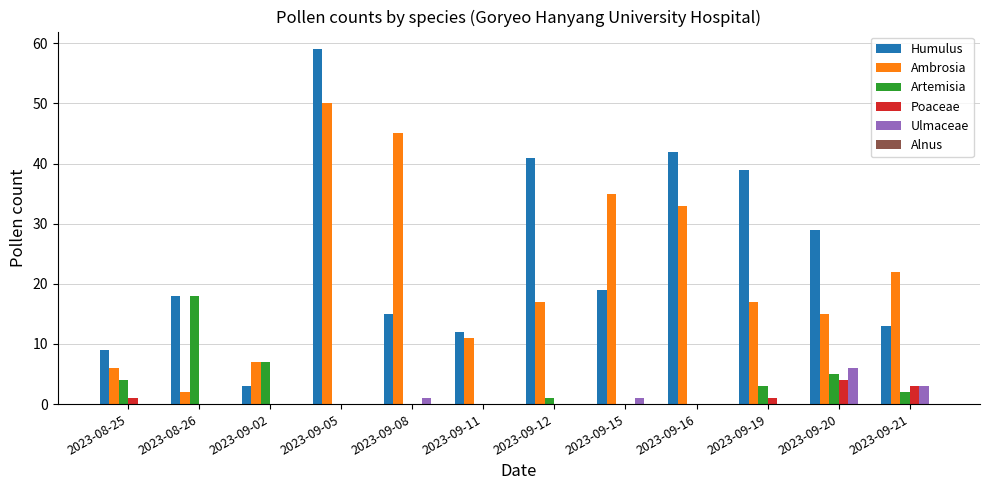

What is the sum of the Poaceae values at 2023-09-21 and 2023-09-11?

3